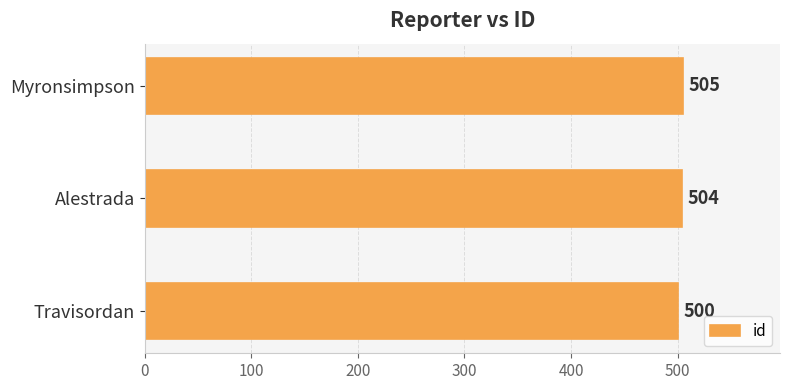

What is the maximum value shown in the chart?

505